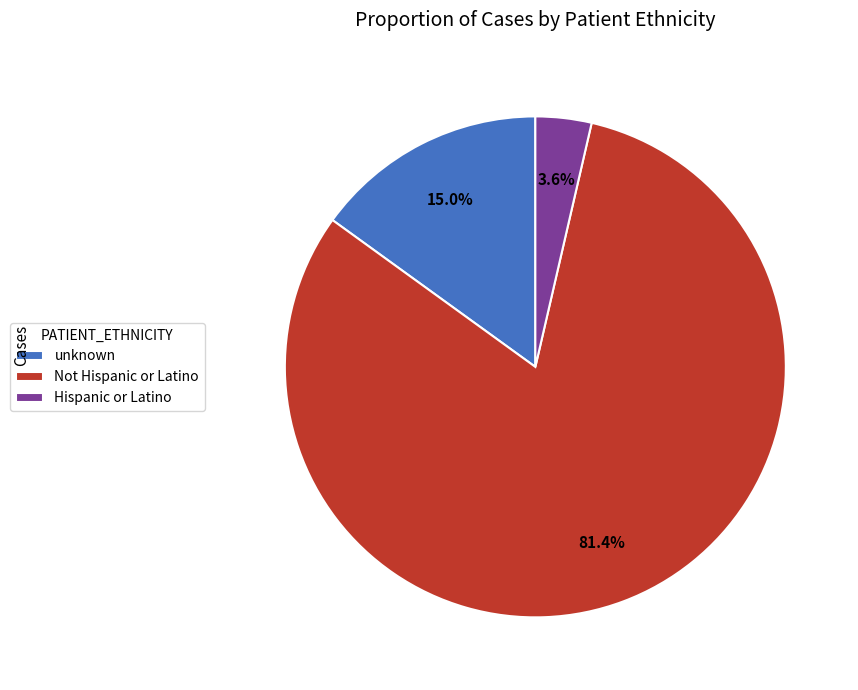

Does any single category account for the majority?

Yes